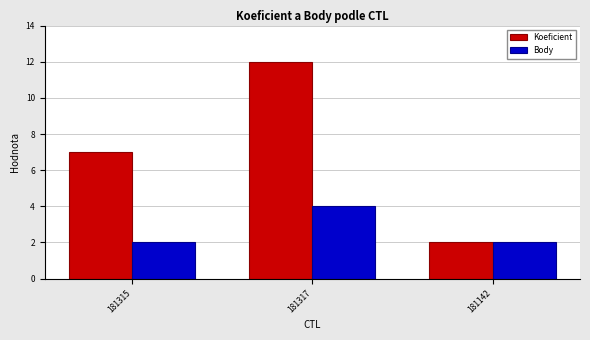

Rank the series by their average value, from highest to lowest.

Koeficient, Body